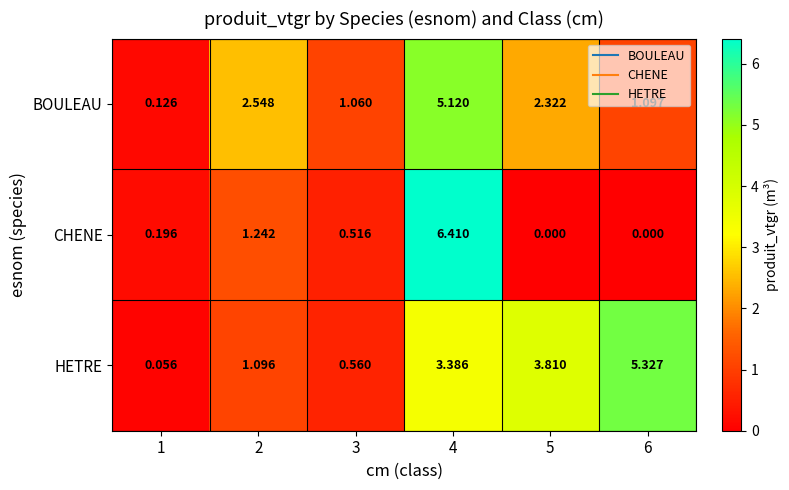

Rank the series by their average value, from lowest to highest.

CHENE, BOULEAU, HETRE